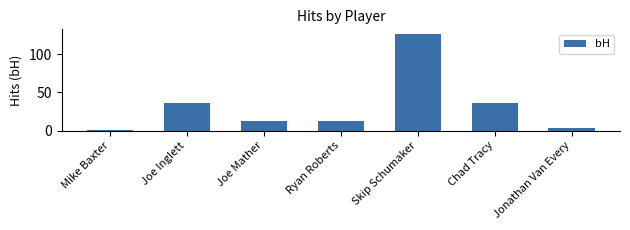

Reading left to right, extract all data points from this chart.

Mike Baxter=1	Joe Inglett=36	Joe Mather=13	Ryan Roberts=13	Skip Schumaker=126	Chad Tracy=36	Jonathan Van Every=4